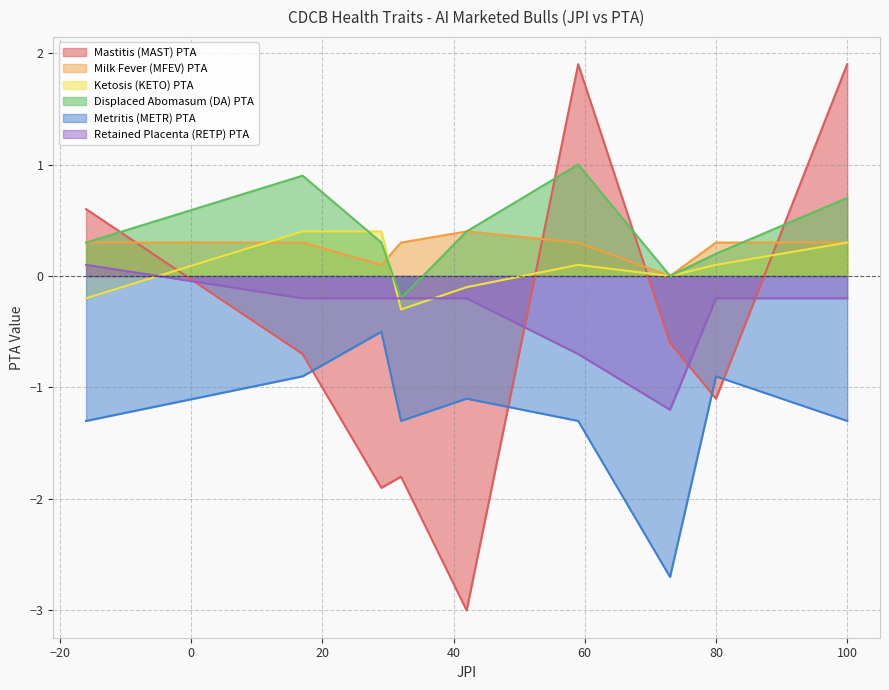

What is the greatest value displayed?

1.9